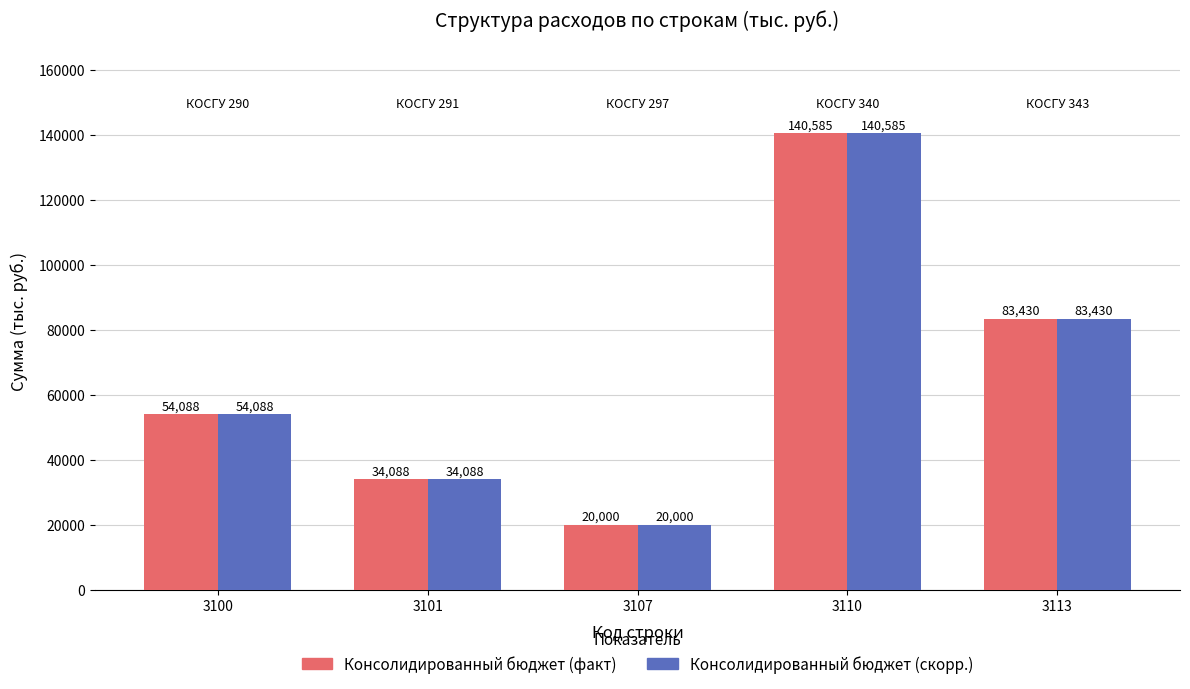

At which category is the sum across all series the highest?

3110